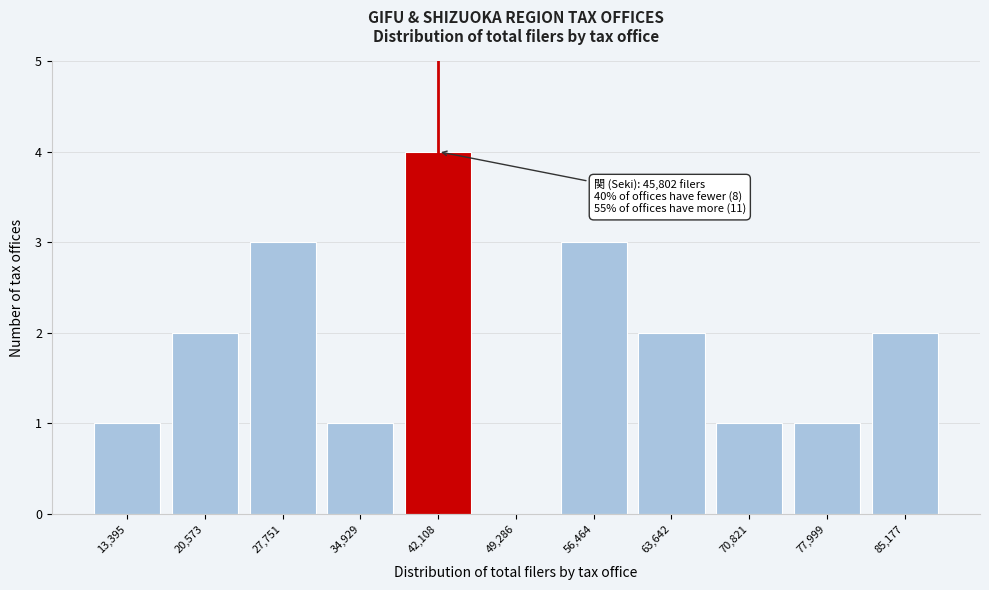

Reading right to left, transcribe all the data shown in this chart.

85,177=2	77,999=1	70,821=1	63,642=2	56,464=3	49,286=0	42,108=4	34,929=1	27,751=3	20,573=2	13,395=1